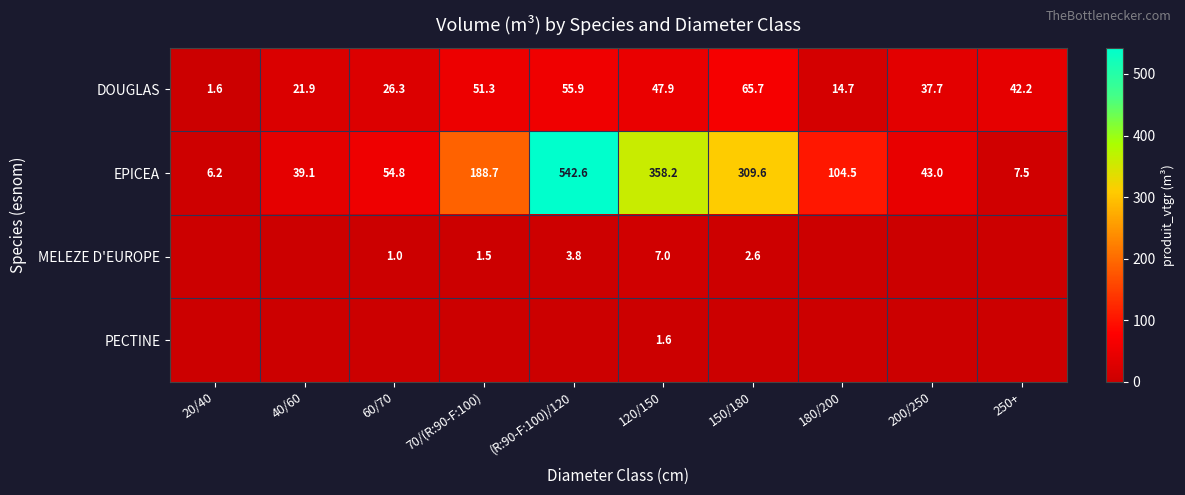

What is the difference between the maximum and minimum values in the DOUGLAS series?

64.1